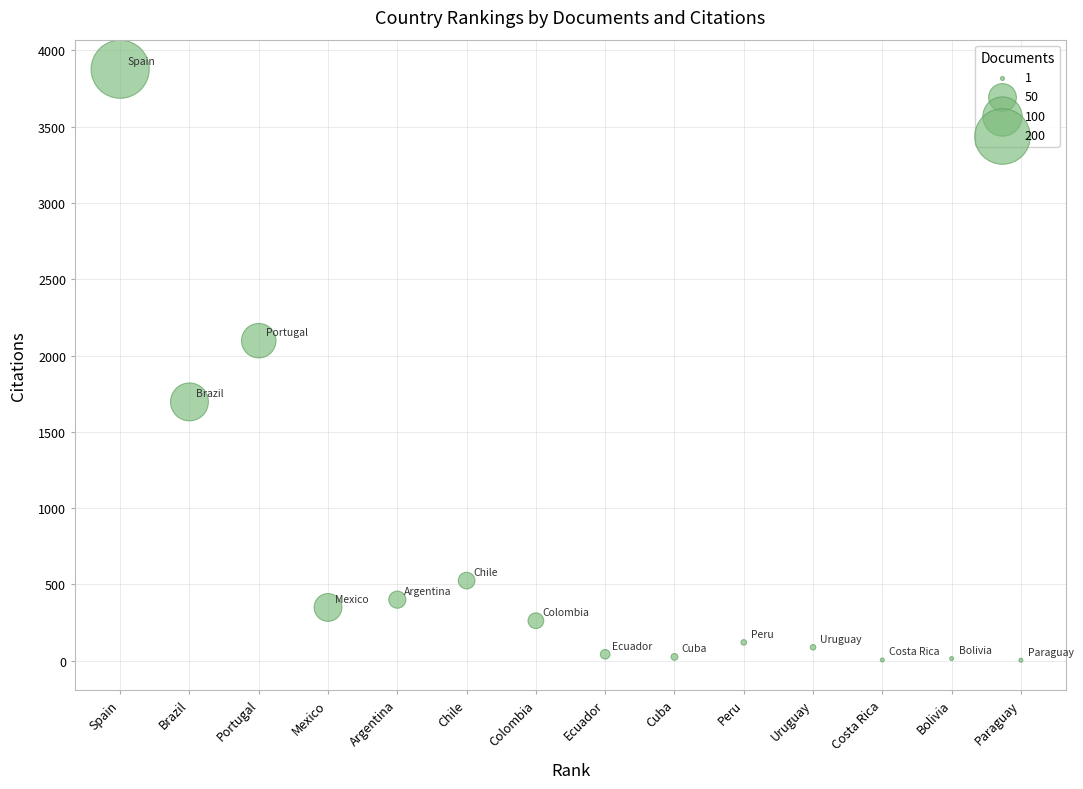

What Y value in the scatter plot is closest to 1939?

2097